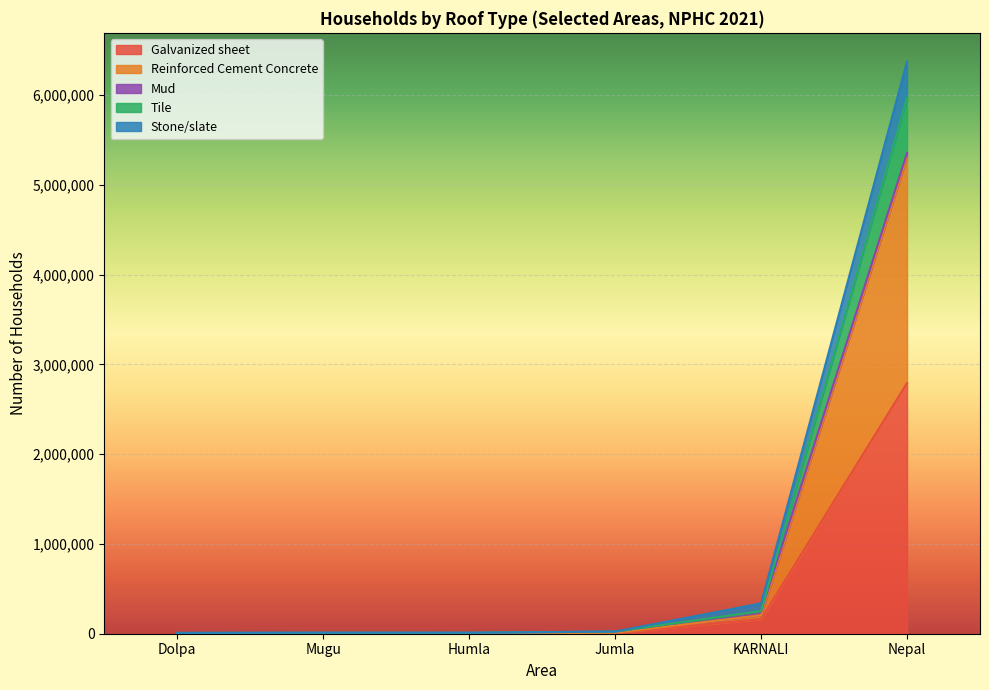

Read the Reinforced Cement Concrete value at Mugu.

4771